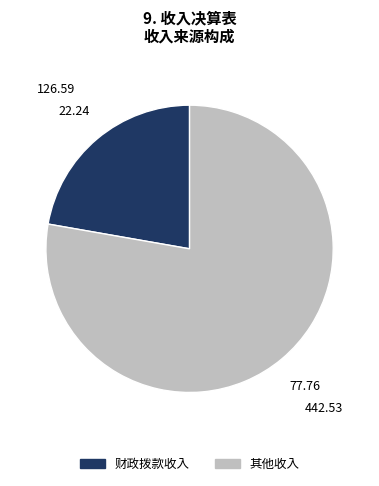

Is it true that 其他收入 is 78% of the pie?

True